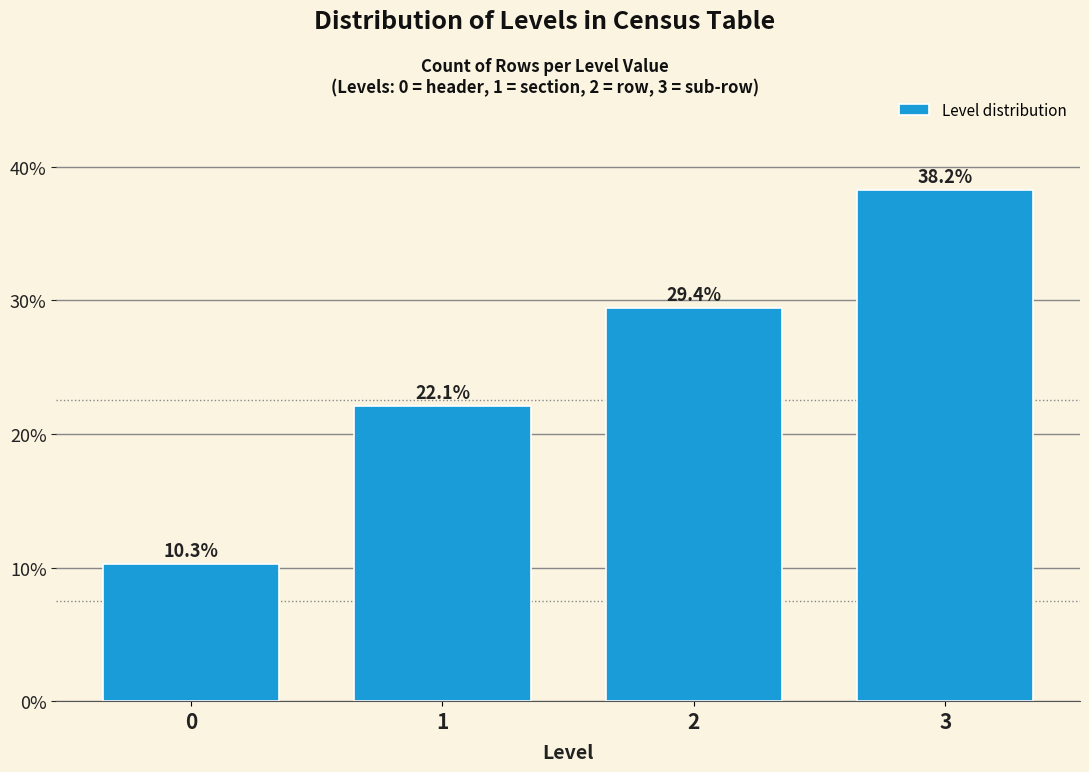

Reading left to right, transcribe all the data shown in this chart.

10.3	22.1	29.4	38.2